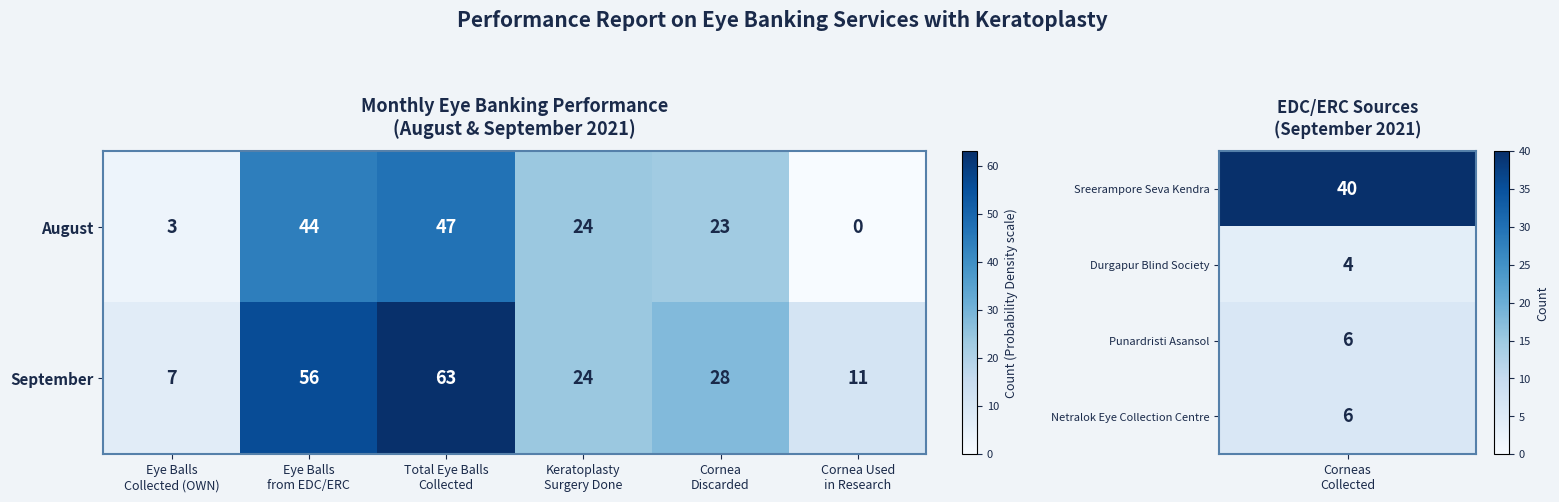

Reading left to right, what are all the values shown in this chart?

August: 3	44	47	24	23	0
September: 7	56	63	24	28	11